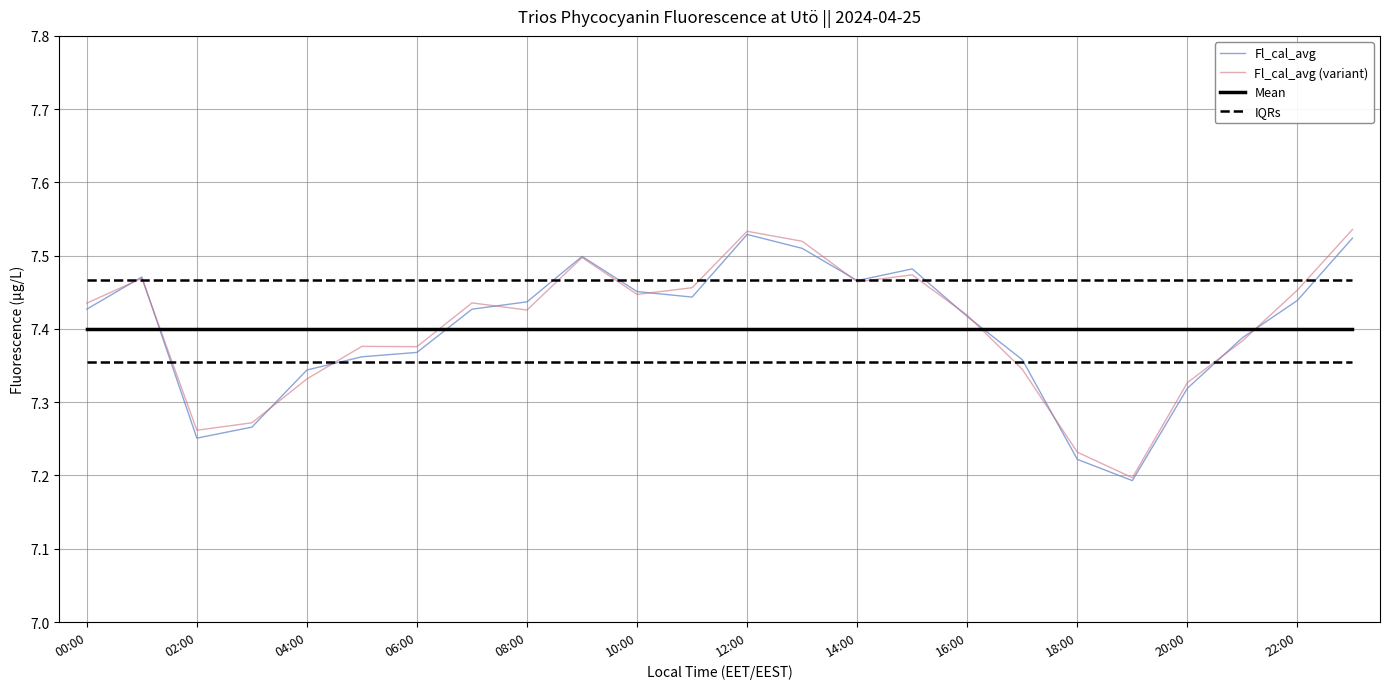

Where is the first local minimum for Fl_cal_avg?

02:00